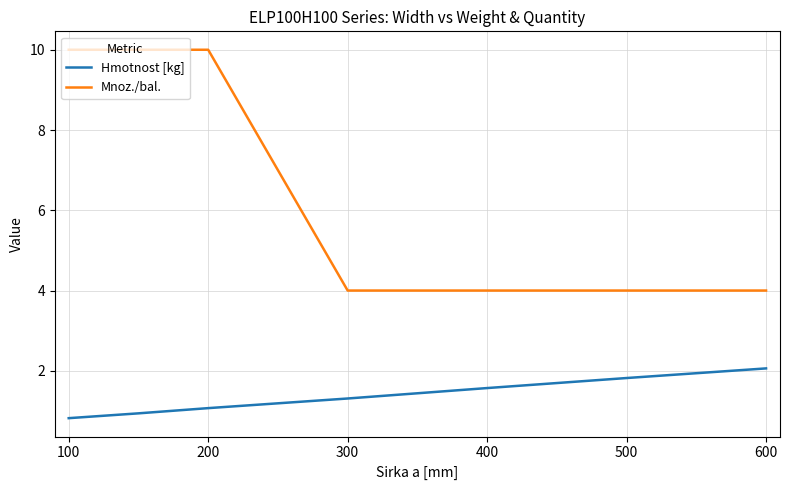

Which series has the largest total across all categories?

Mnoz./bal.